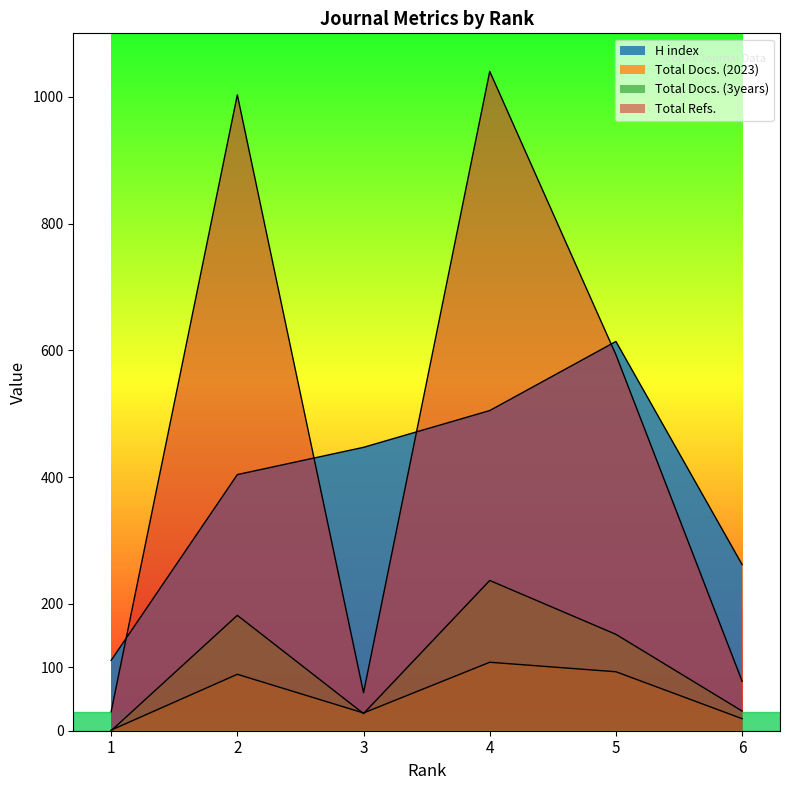

Does the chart have visible grid lines?

No